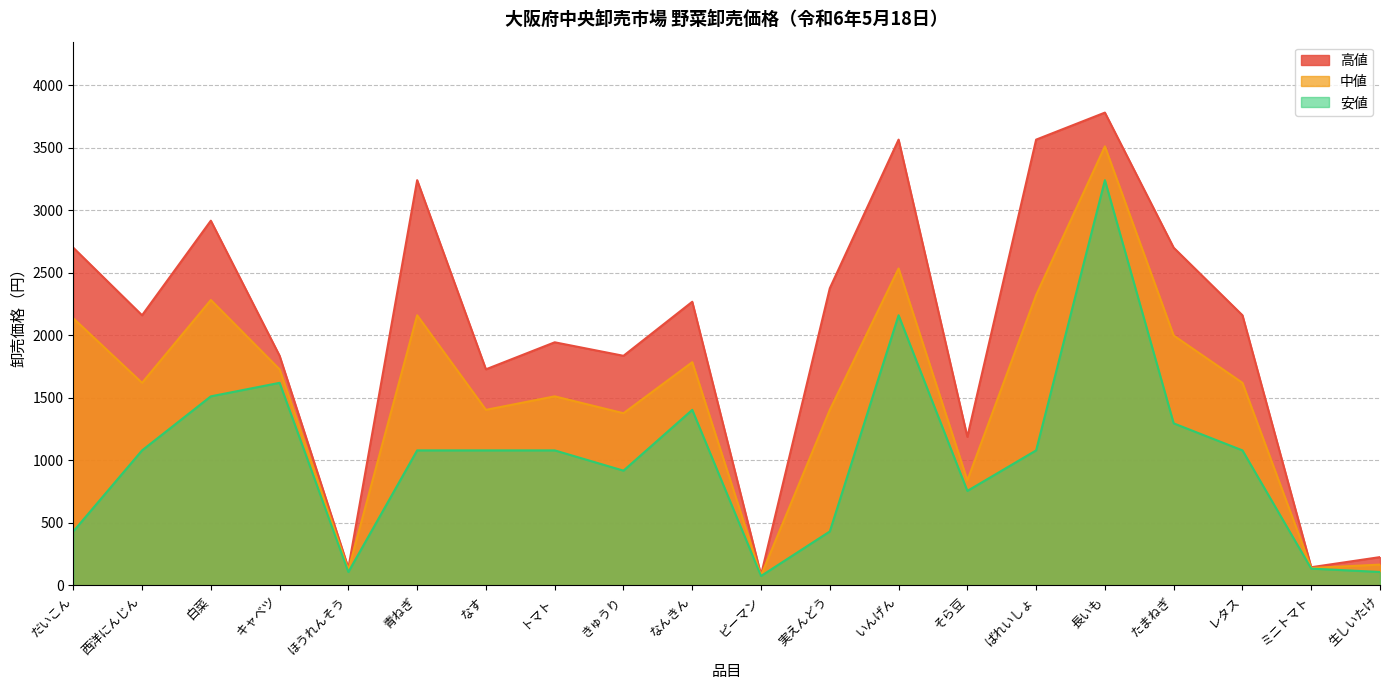

What is the lowest value of the 中値 series?

80